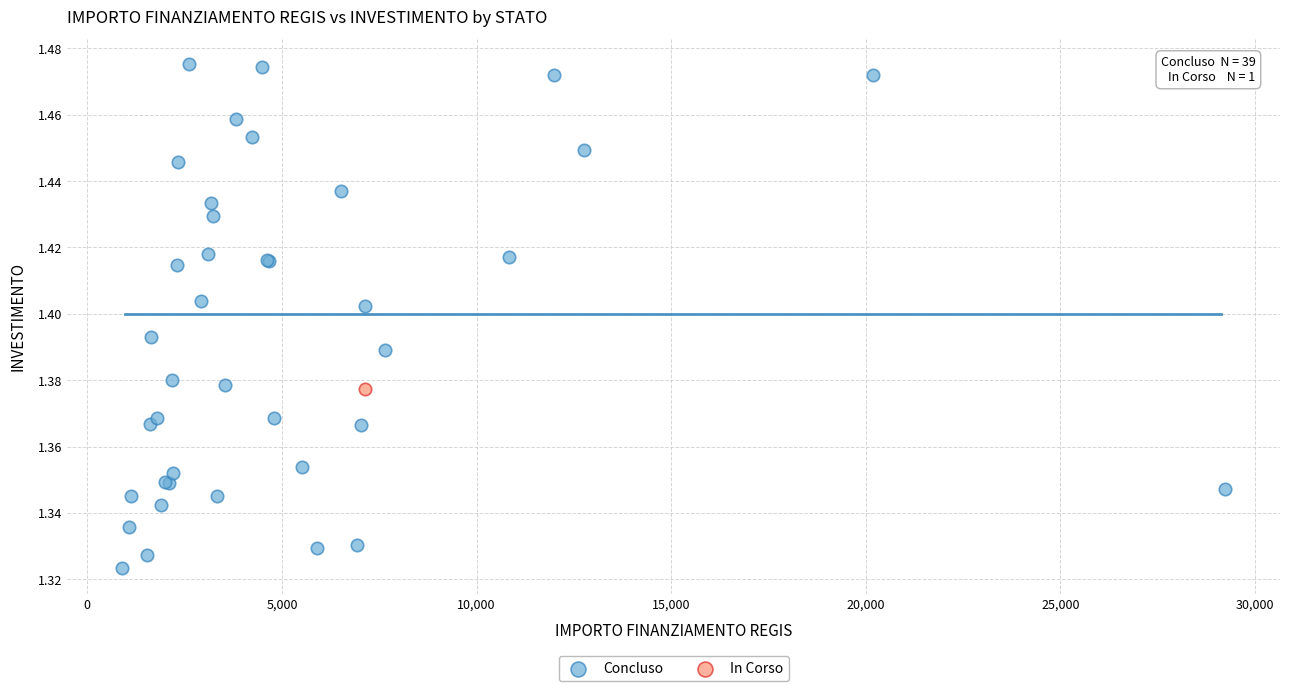

What are all the series names shown in the legend?

Concluso, In Corso